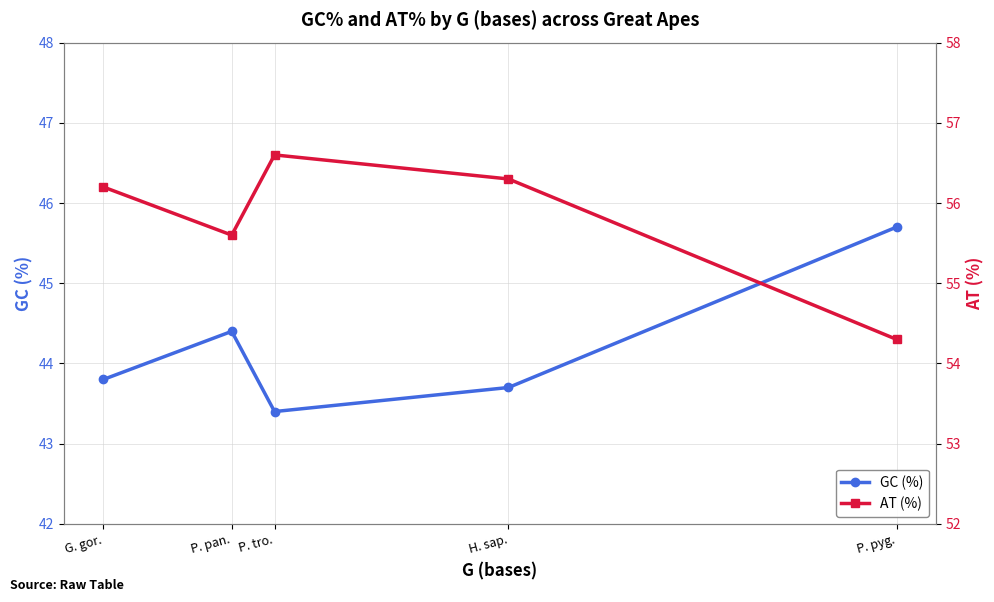

What is the difference between the maximum and minimum values in the AT (%) series?

2.3